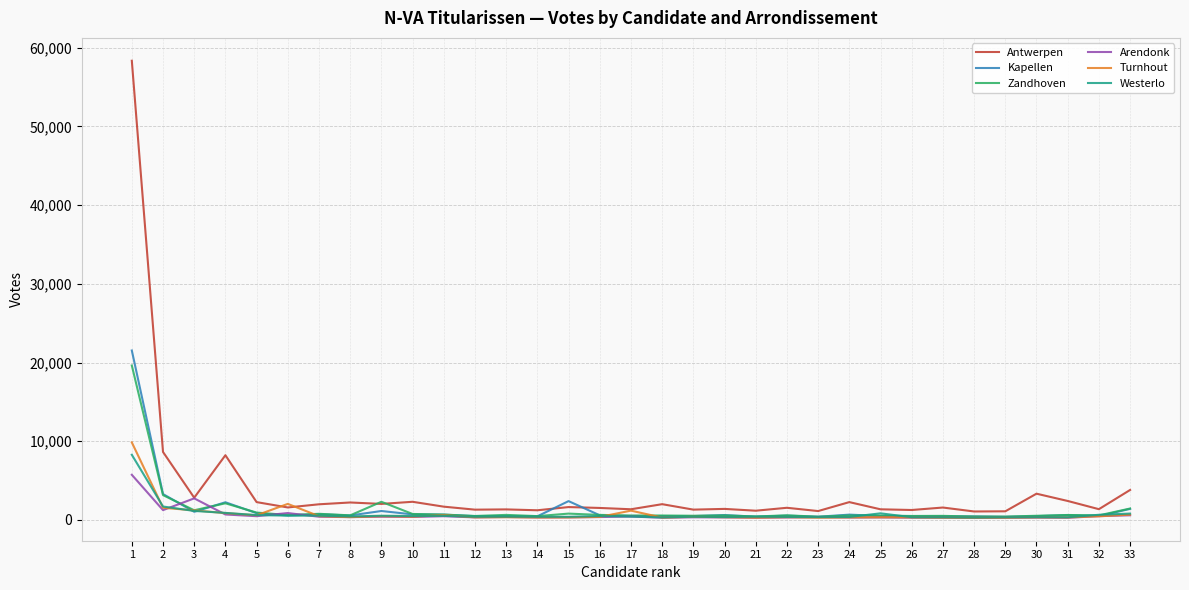

How many distinct data groups are displayed?

6